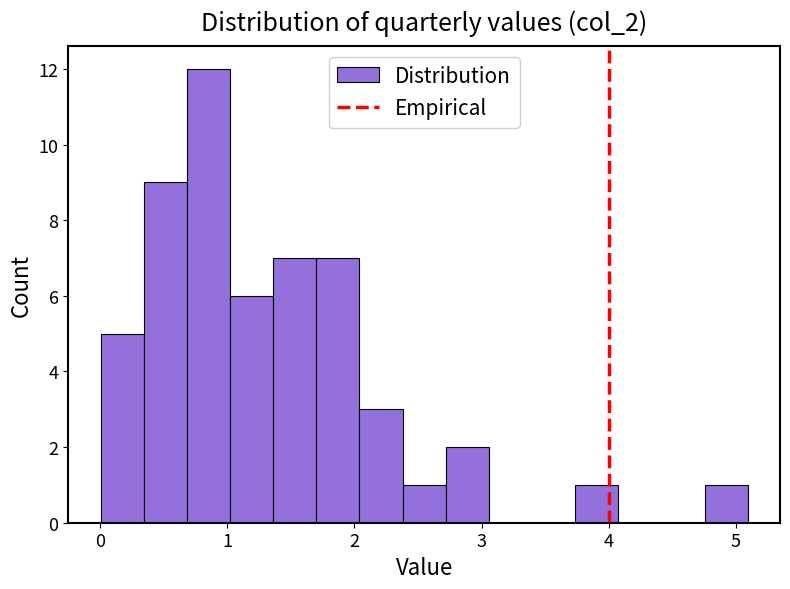

Around what value on the x-axis is the tallest bar? Give the approximate position of its centre, as read against the axis.

0.9